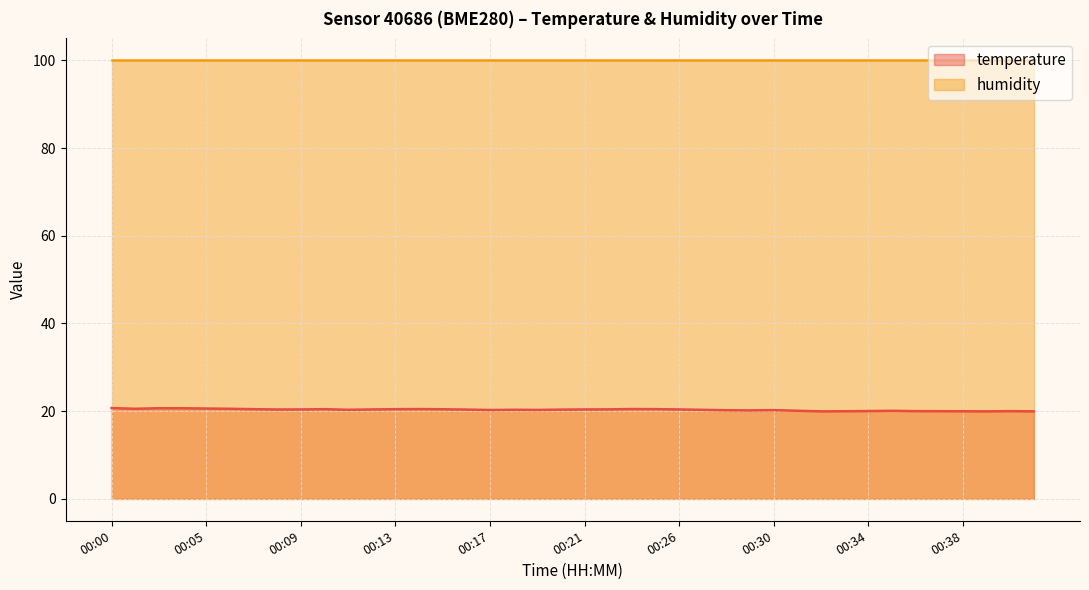

What is the value of the 2nd point from the left?

20.5